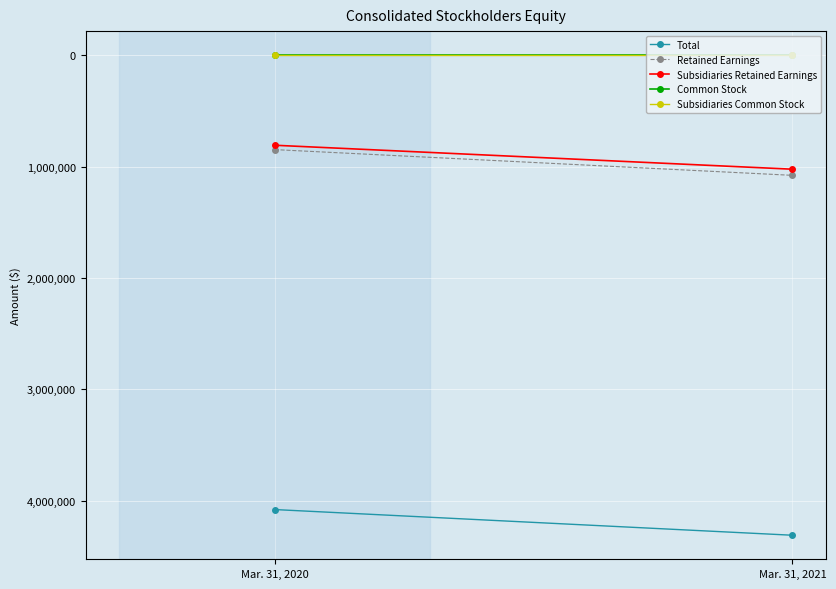

What is the total value across all series at Mar. 31, 2021?

6411839